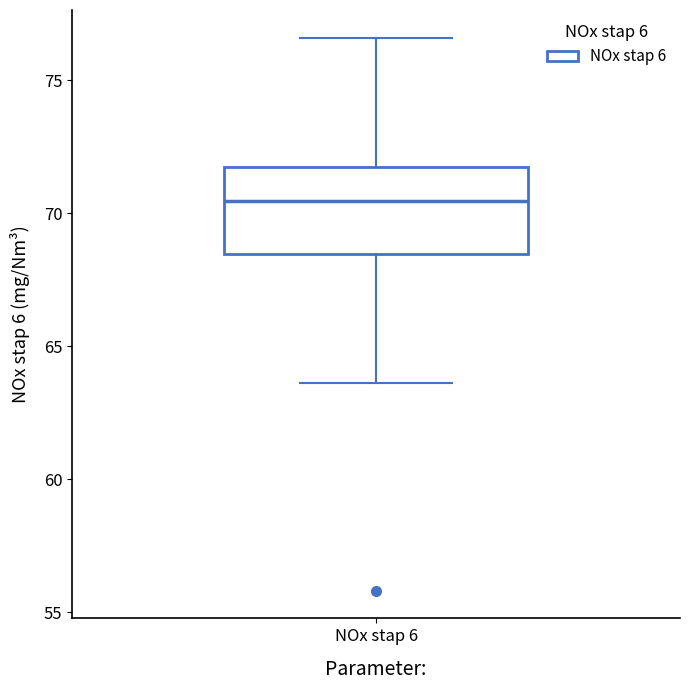

Transcribe this box plot: give where the median line is, the range the box spans, and where the two whiskers end, as read against the y-axis. The values are not printed on the chart, so give them approximately, as read against the axis.

median 70.5, box 68.5 to 72.0, whiskers 63.5 to 76.5